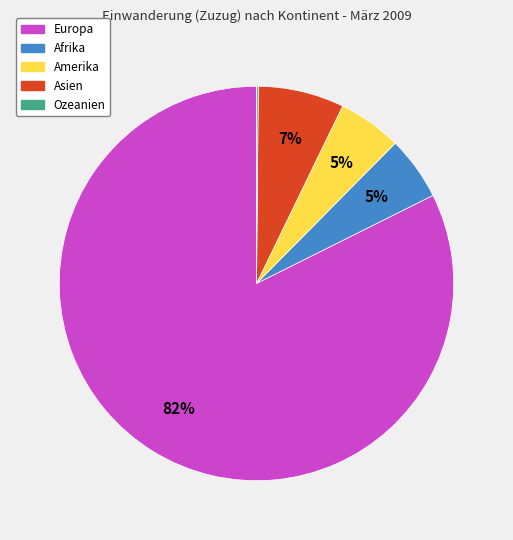

To the nearest percent, what percentage of the pie is Asien?

7%